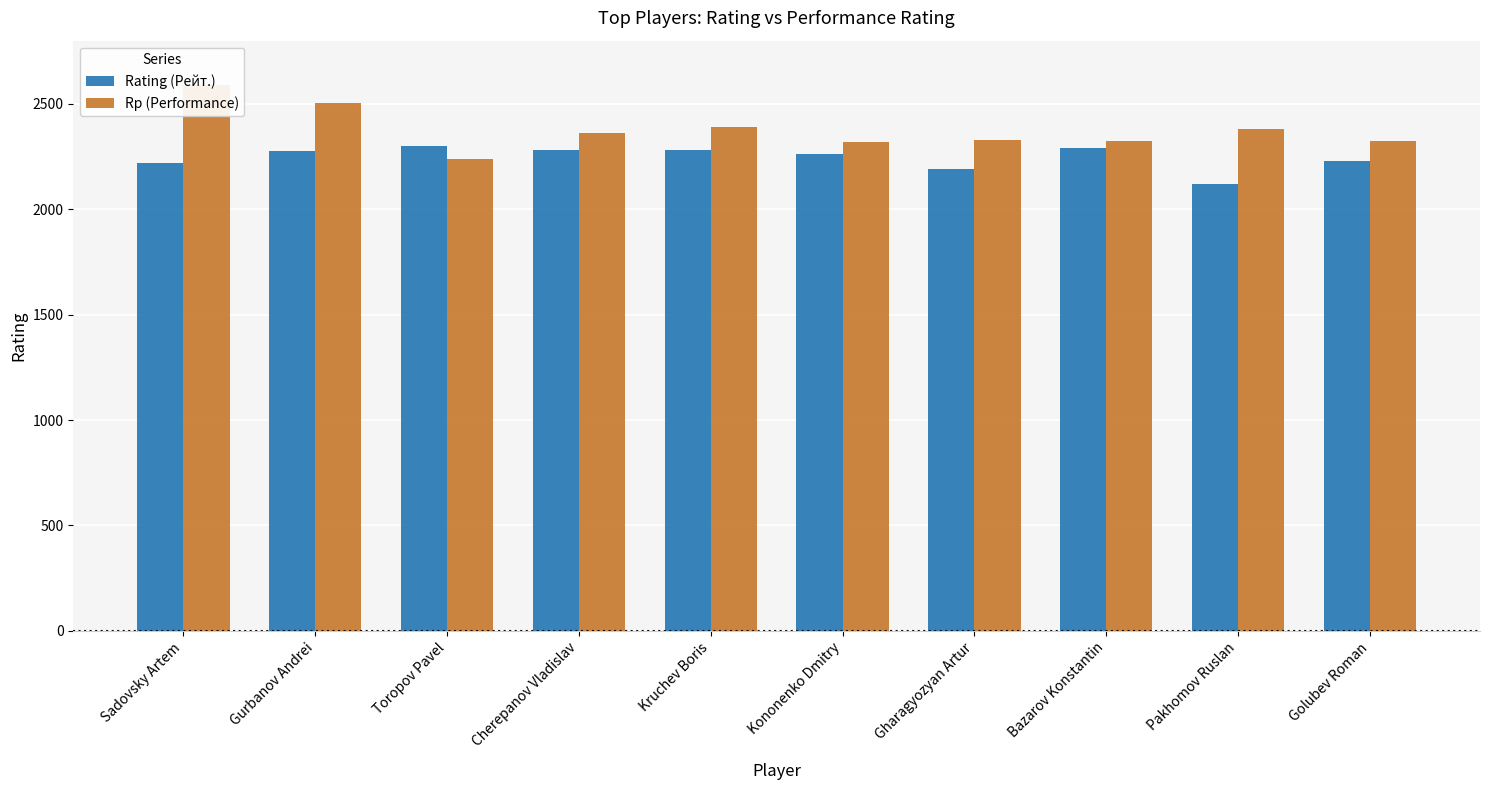

Which category has the highest value in the Rating (Рейт.) series?

Toropov Pavel